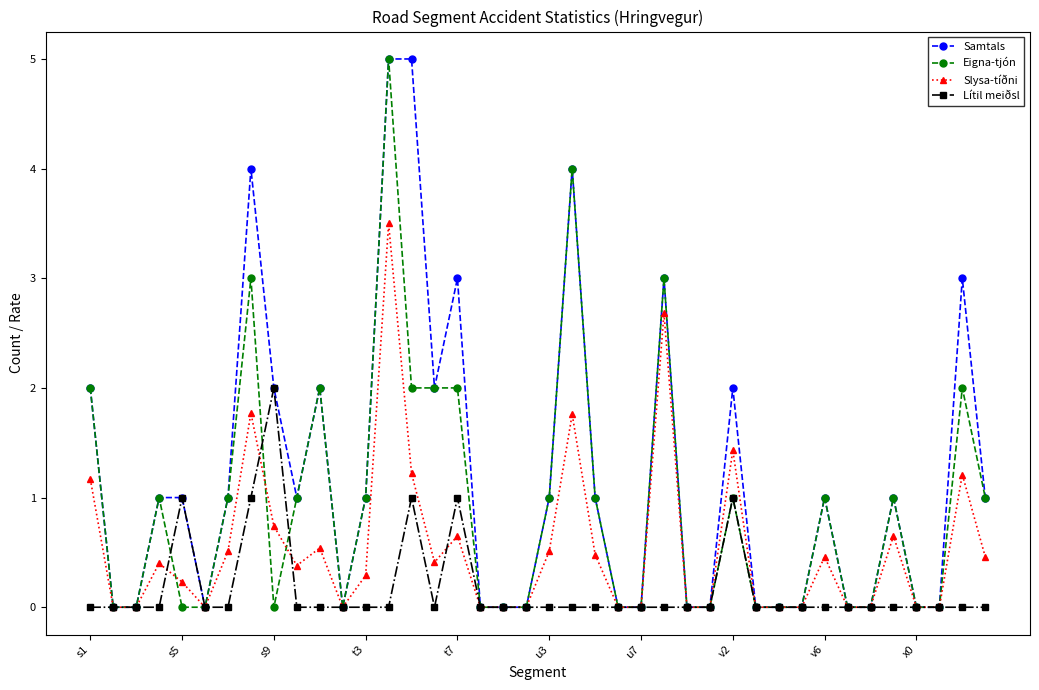

What is the highest value of the Samtals series?

5.0